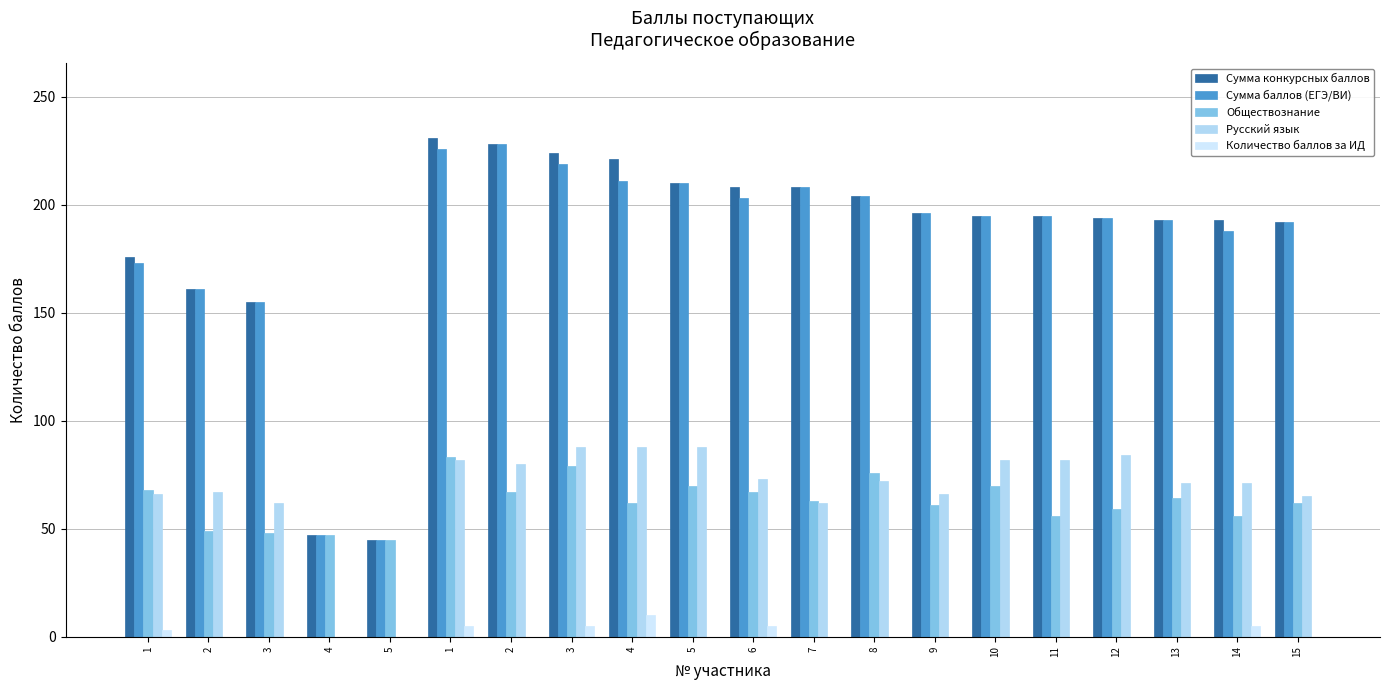

How many distinct data groups are displayed?

5